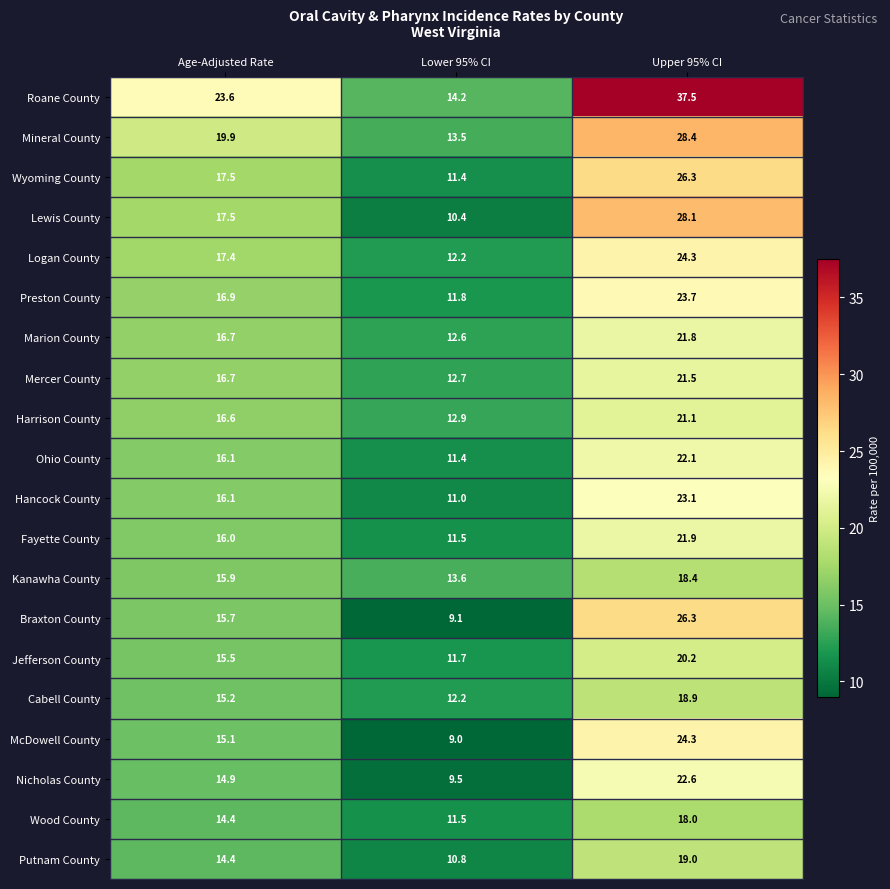

What is the sum of all Lewis County values?

56.0